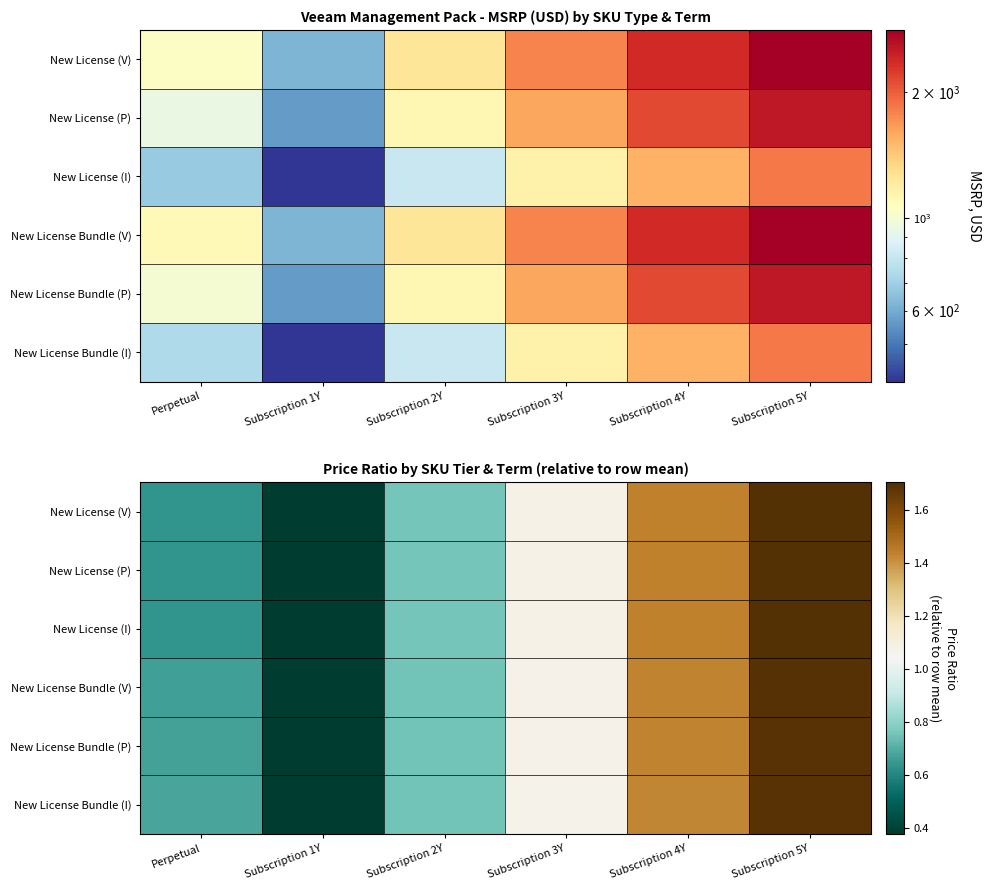

What is the total value across all series at Subscription 5Y?

10.2